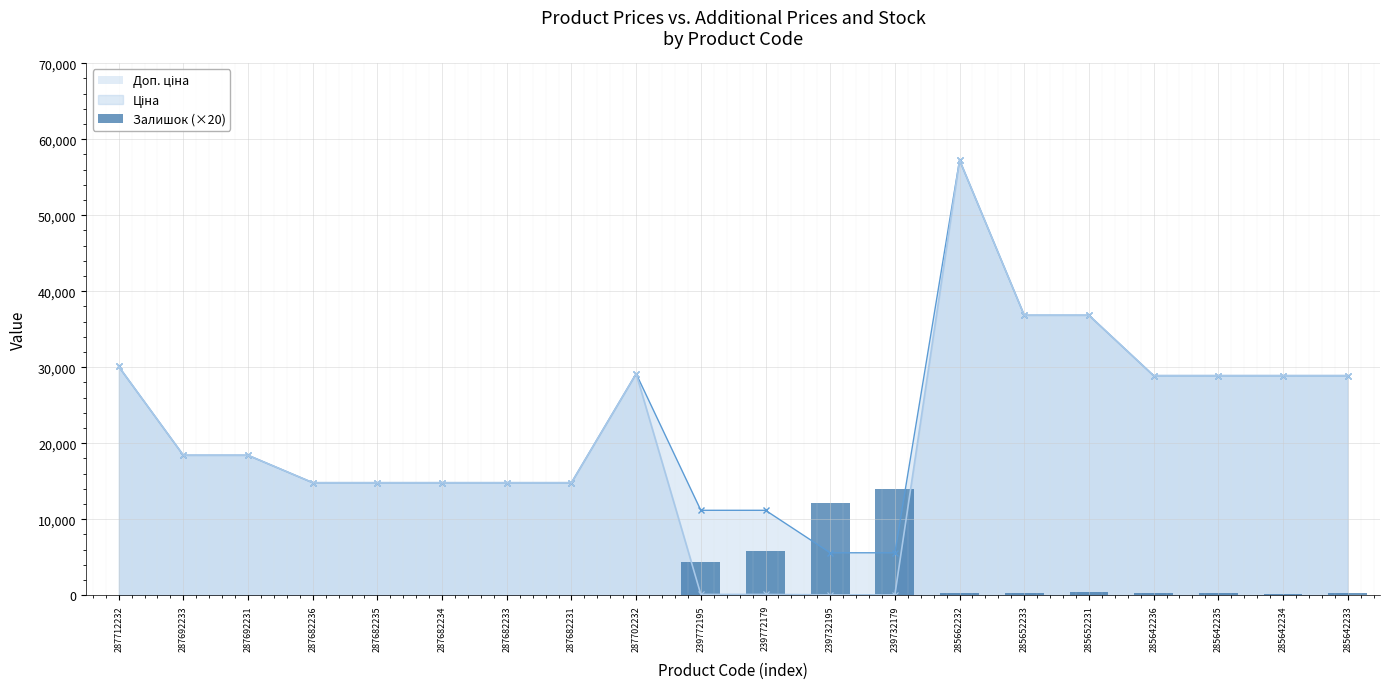

How many values are above zero?

11